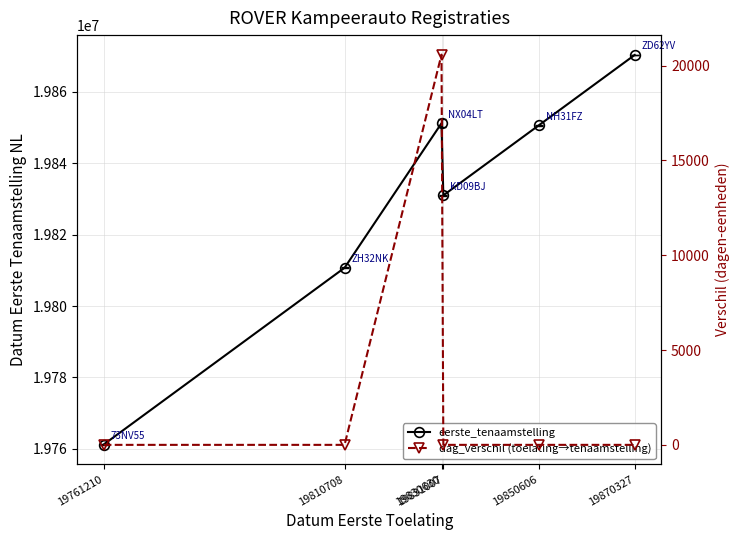

List the series in order of their peak value, lowest first.

dag_verschil (toelating→tenaamstelling), eerste_tenaamstelling